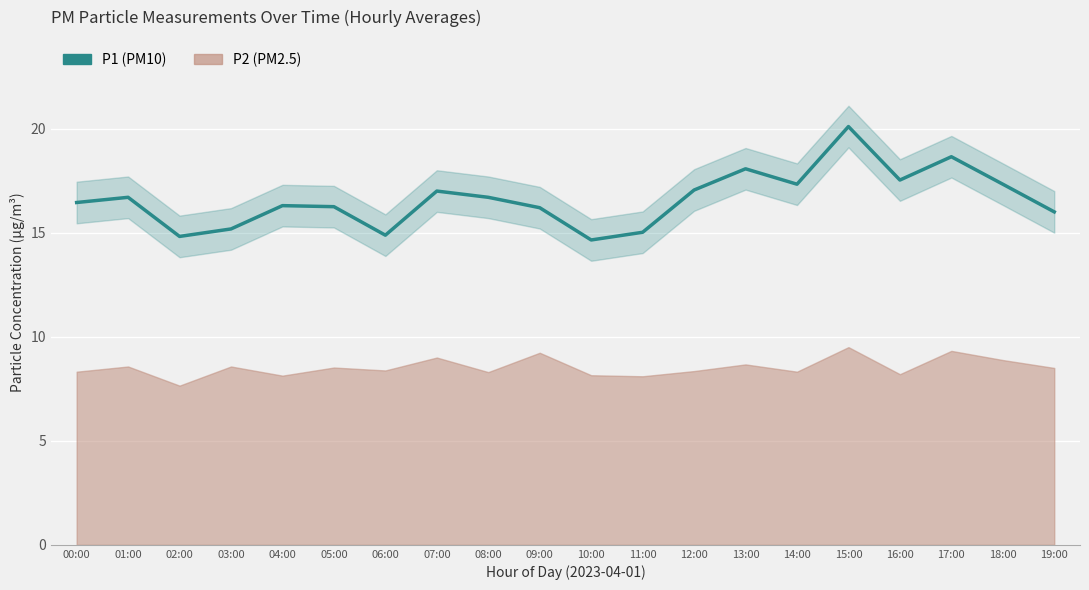

Approximately how many times larger is the value at 08:00 compared to 06:00?

1.1